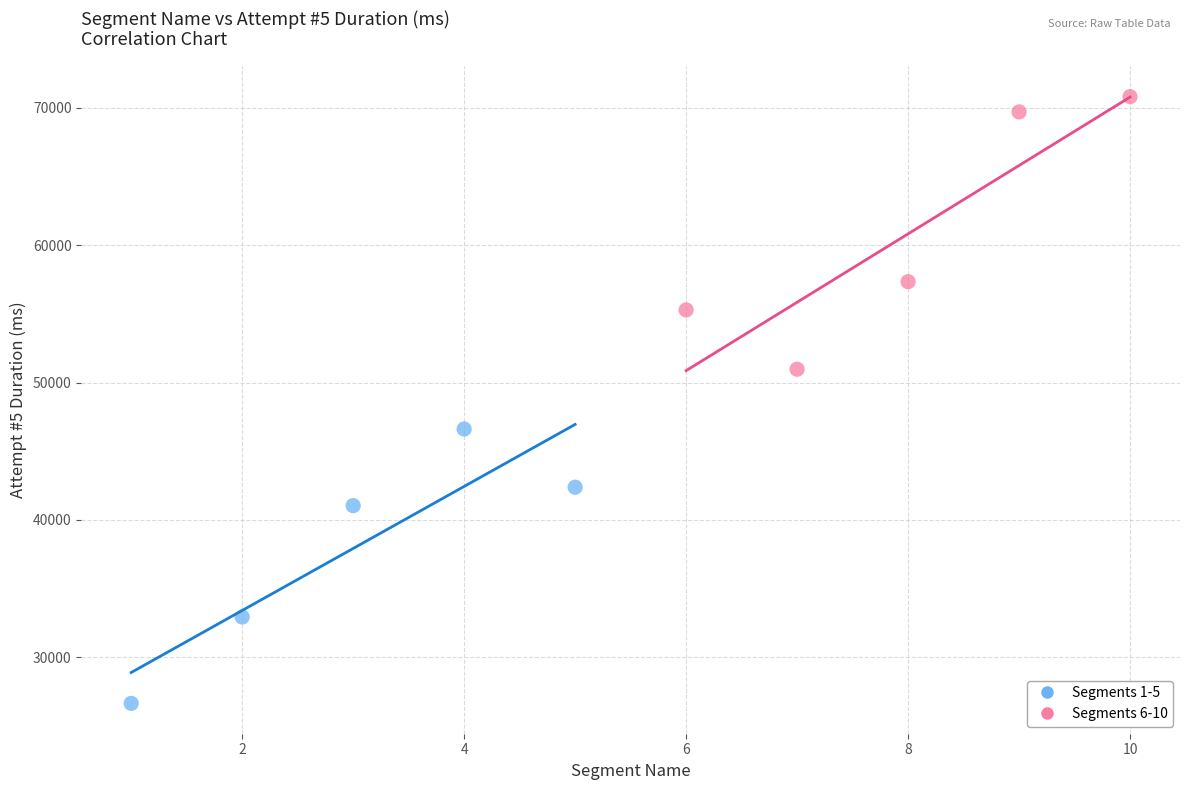

Which series contains the highest Y value?

Segments 6-10